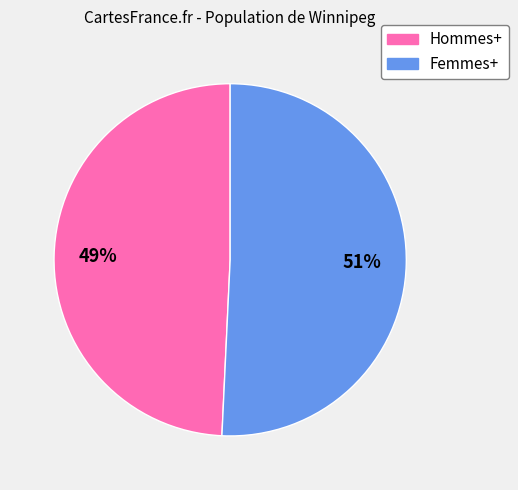

Combined, do Femmes+ and Hommes+ account for over 50%?

Yes